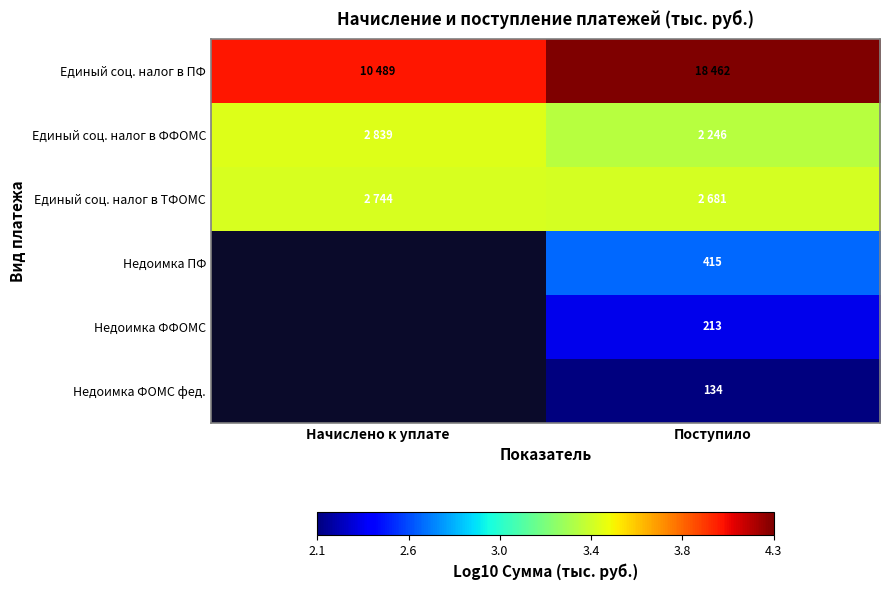

What value does the Единый соц. налог в ПФ series have at Начислено к уплате?

4.0